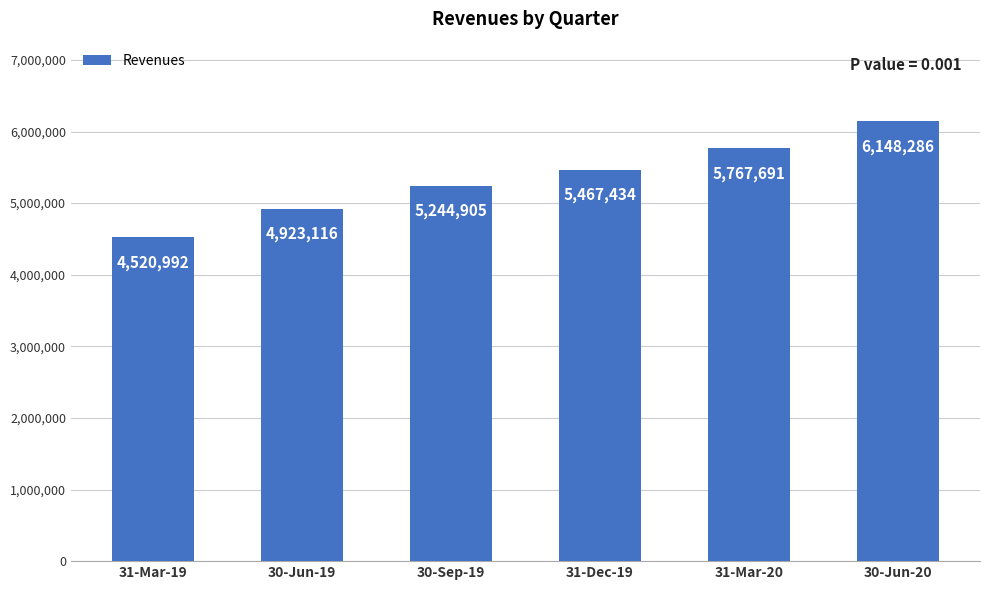

What is the change in value from 30-Jun-19 to 31-Mar-20?

+844575